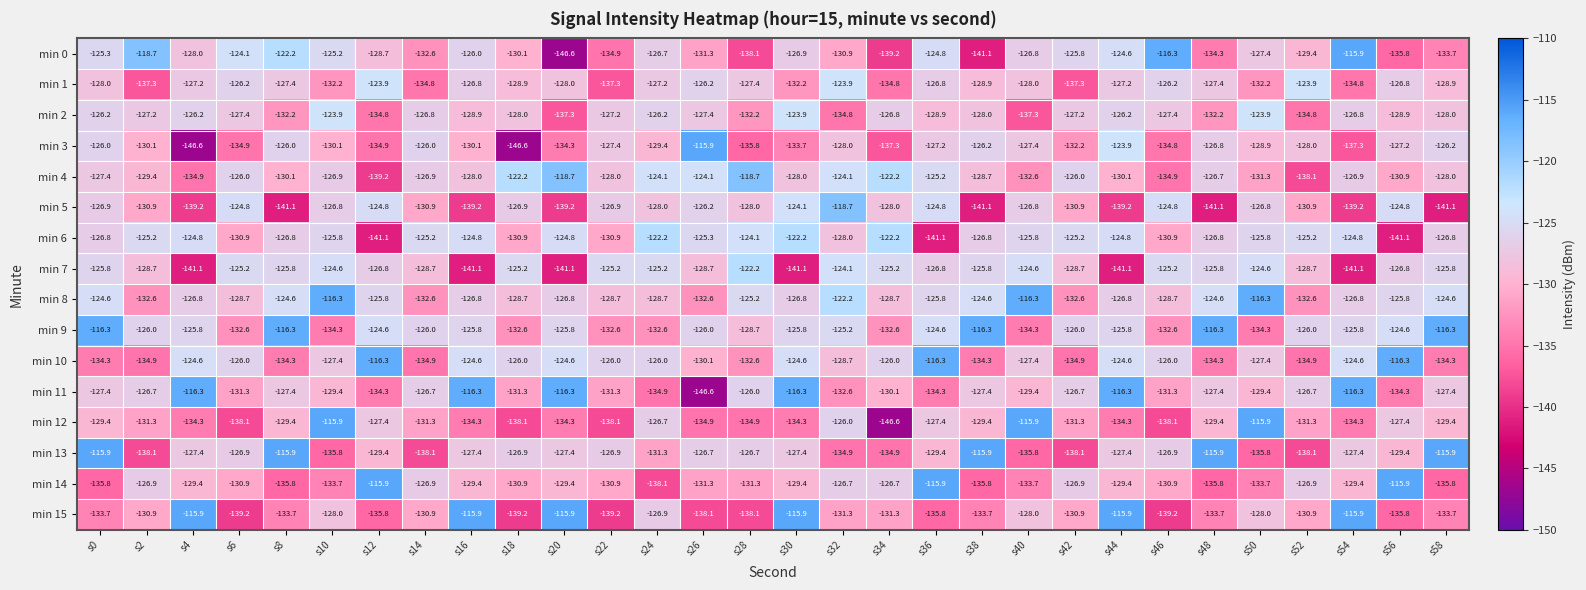

What is the approximate value of min 13 at s24?

-131.3